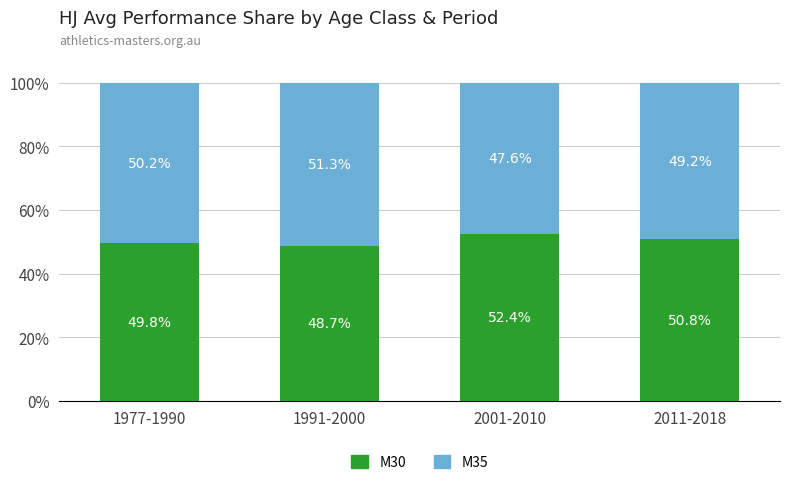

Reading left to right, what are the values for M30?

1977-1990=49.8	1991-2000=48.7	2001-2010=52.4	2011-2018=50.8